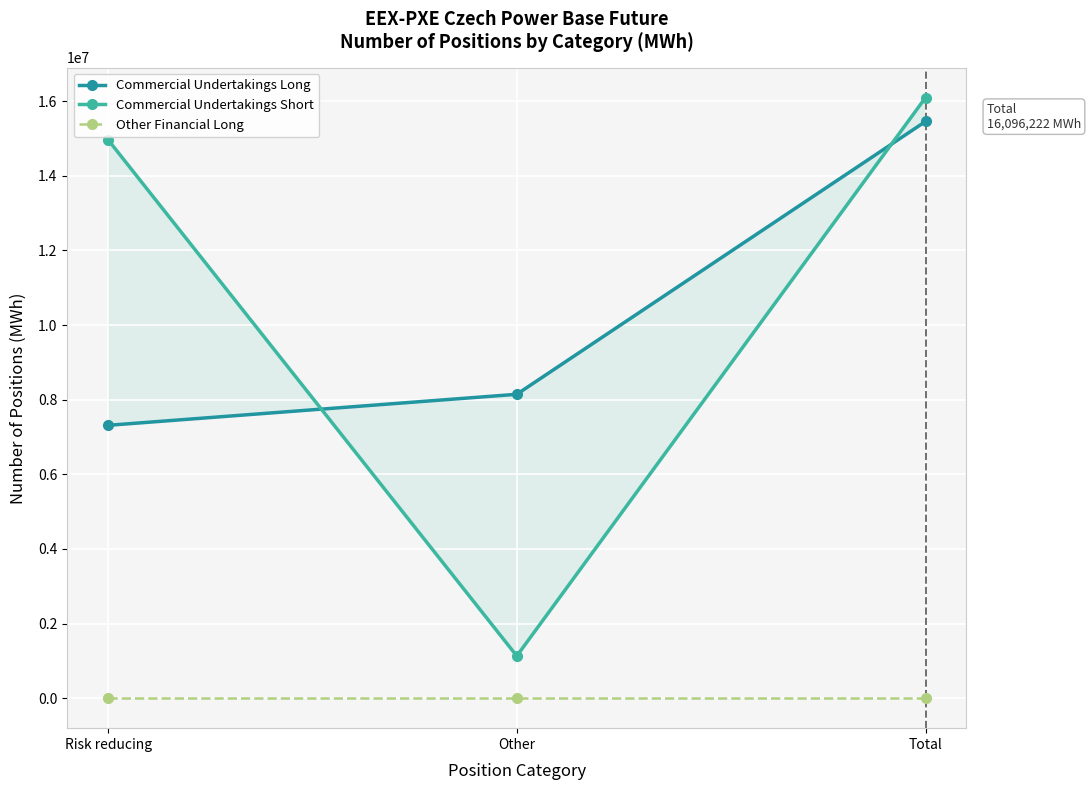

What is the difference between the maximum and minimum values in the Commercial Undertakings Short series?

14966087